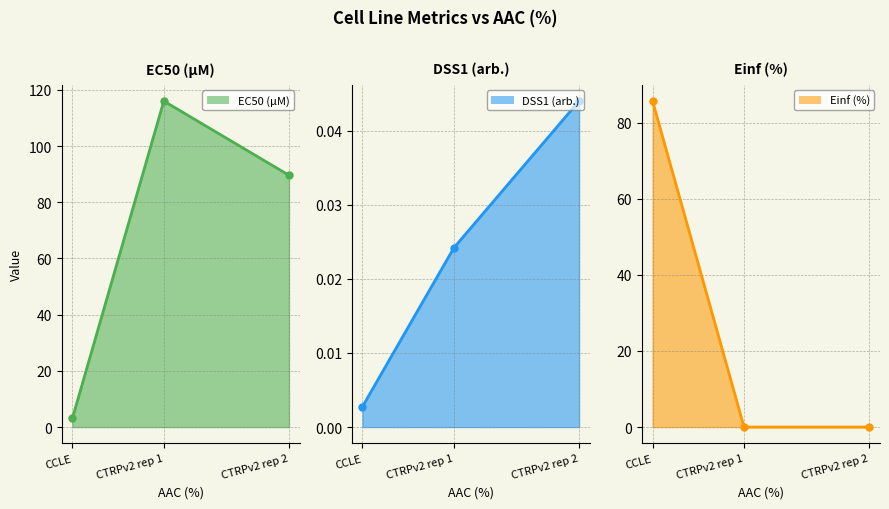

What are all the series names shown in the legend?

EC50 (µM), DSS1 (arb.), Einf (%)